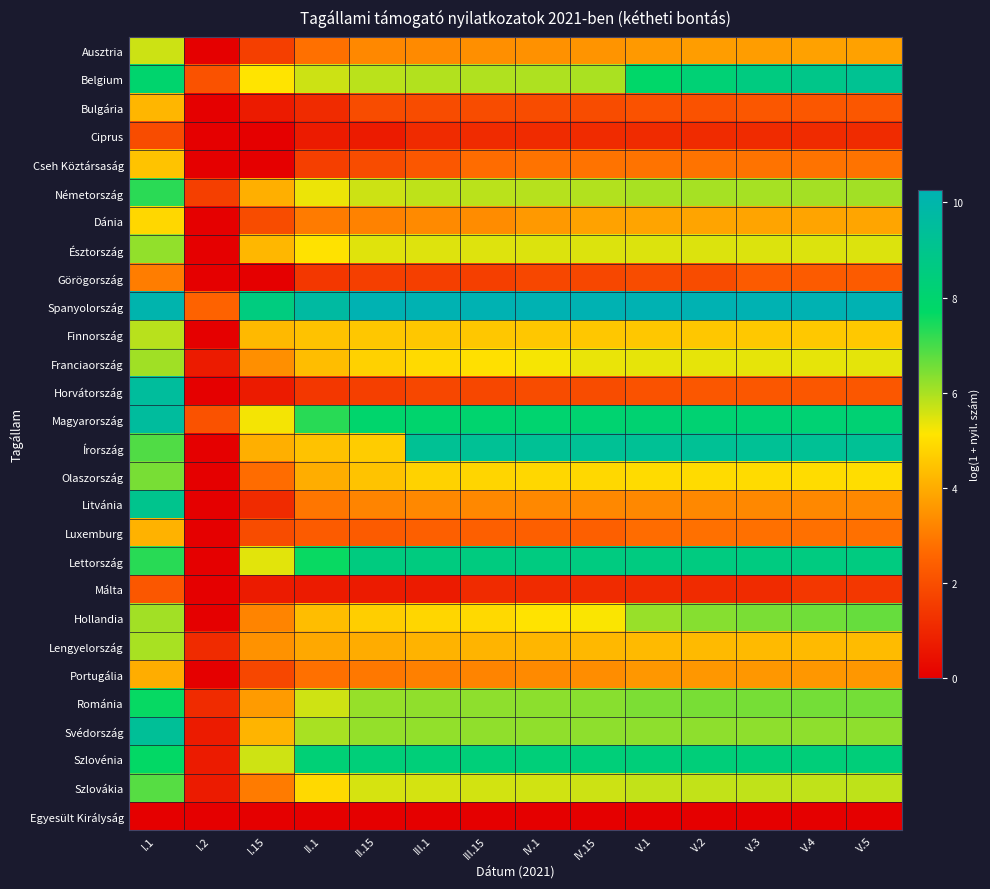

How many data points does each series have?

14